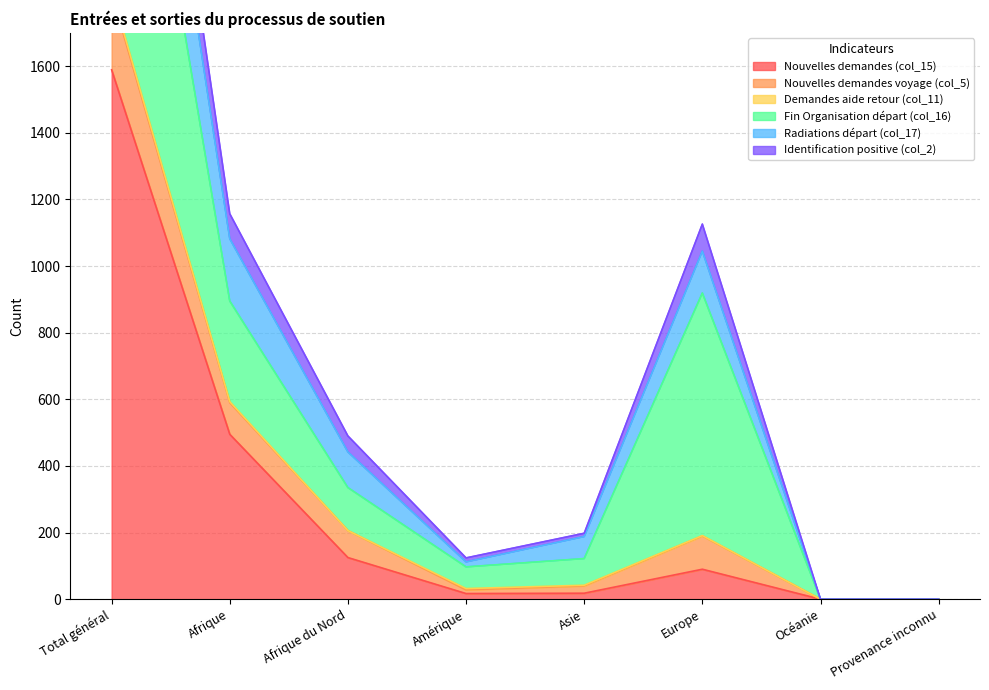

What is the value of the Nouvelles demandes (col_15) point at the 4th from the left?

17